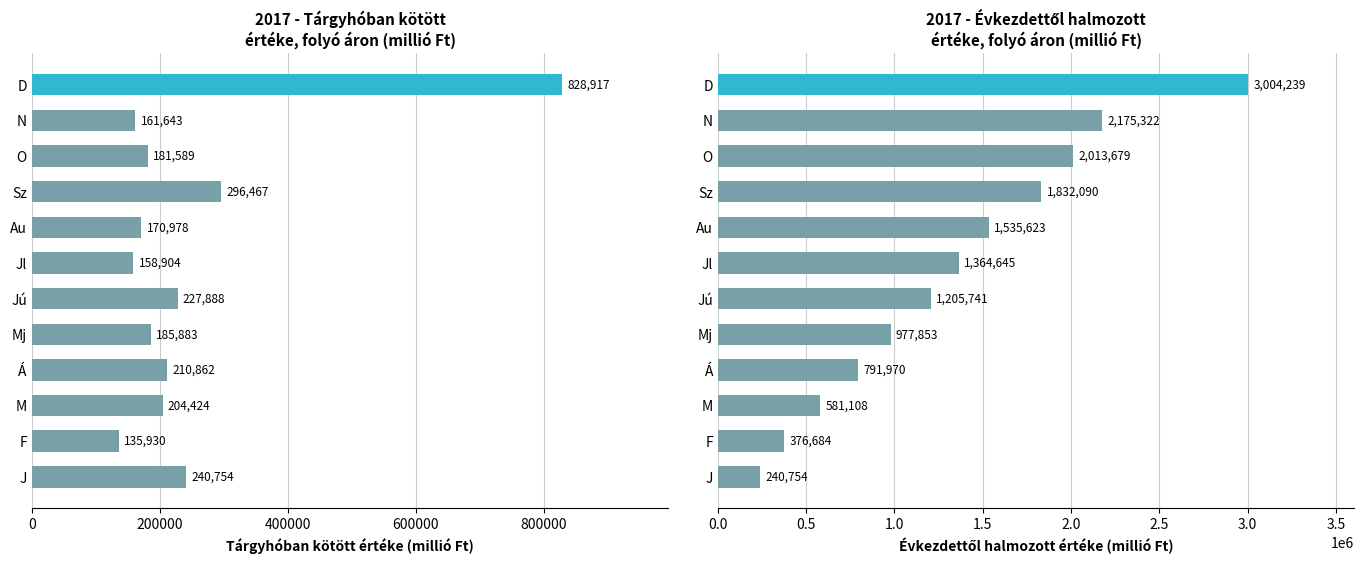

What is the difference between the second highest and minimum values in the Tárgyhóban kötött értéke (millió Ft) series?

160537